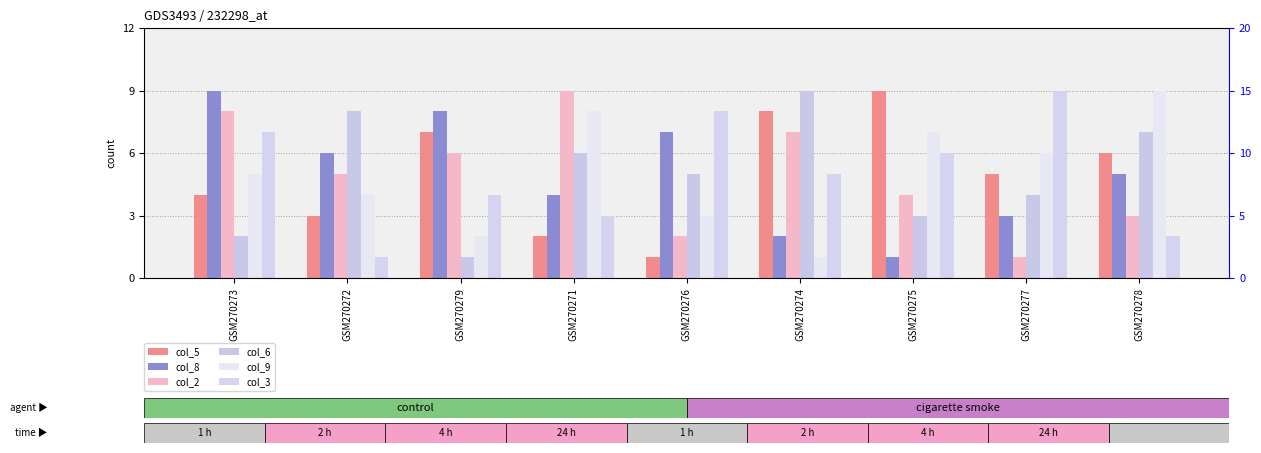

Reading left to right, extract all data points from this chart.

col_5: 4	3	7	2	1	8	9	5	6
col_8: 9	6	8	4	7	2	1	3	5
col_2: 8	5	6	9	2	7	4	1	3
col_6: 2	8	1	6	5	9	3	4	7
col_9: 5	4	2	8	3	1	7	6	9
col_3: 7	1	4	3	8	5	6	9	2